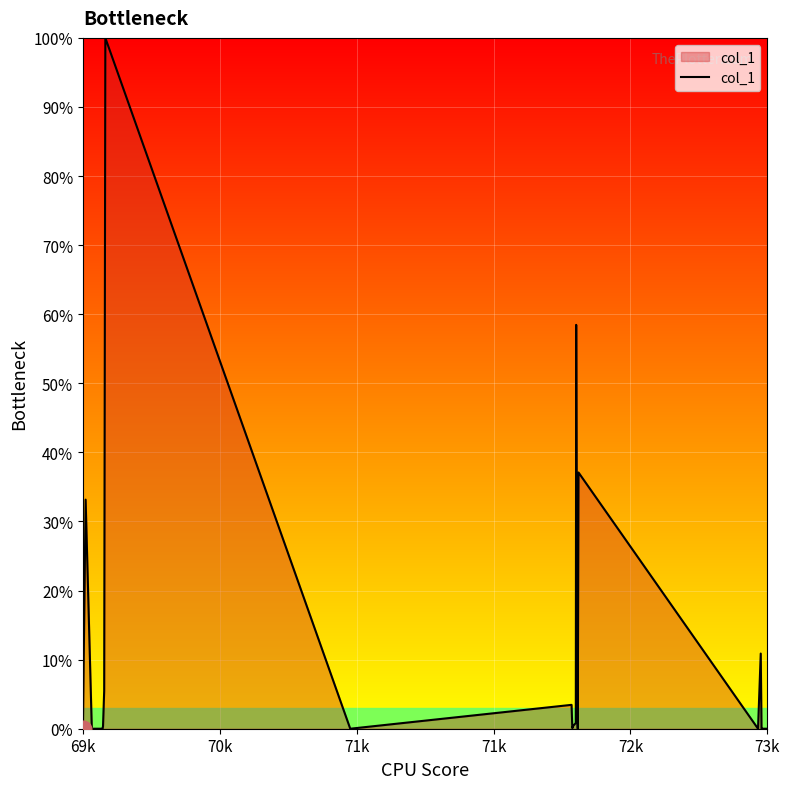

What is the maximum value shown in the chart?

100.0